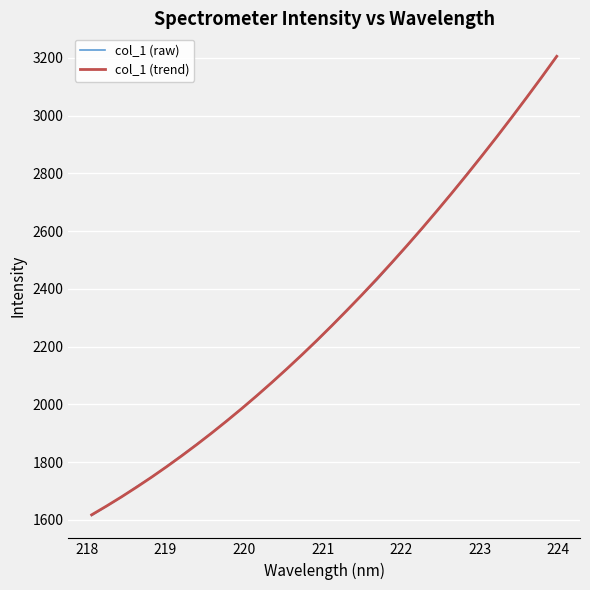

What are all the series names shown in the legend?

col_1 (raw), col_1 (trend)